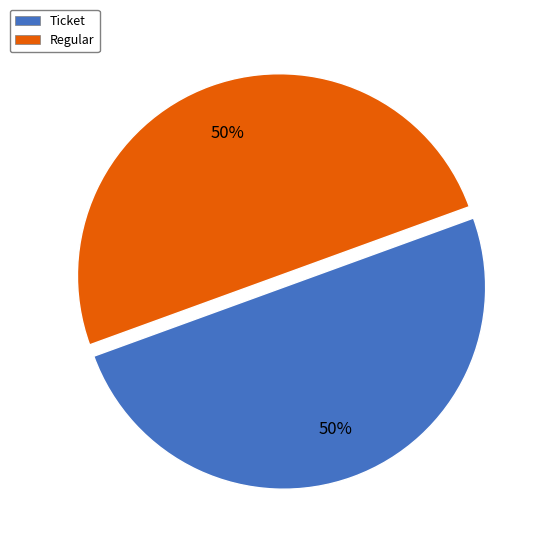

To the nearest percent, what is the difference between the largest and smallest slice percentages?

0%